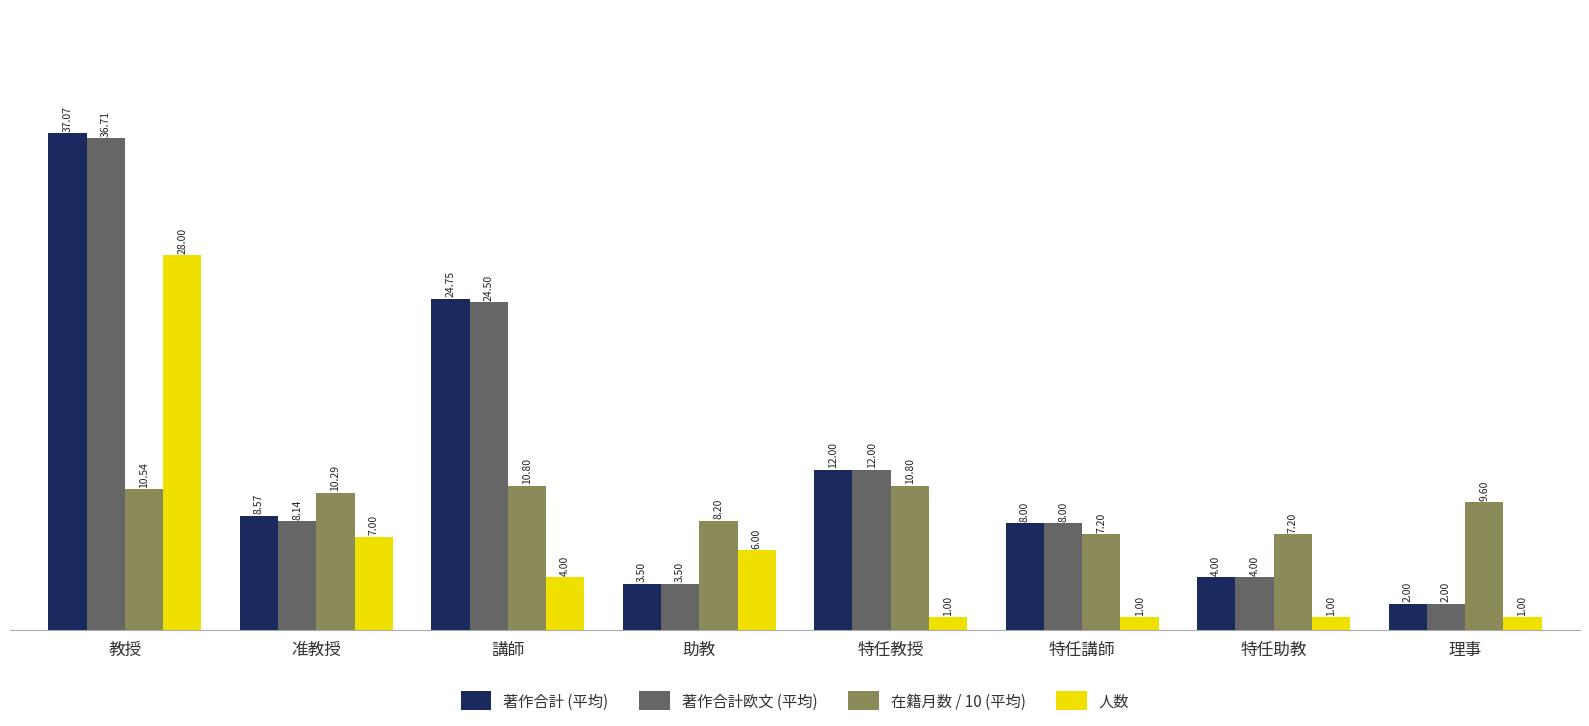

Rank the series by their maximum value, from highest to lowest.

著作合計 (平均), 著作合計欧文 (平均), 人数, 在籍月数 / 10 (平均)